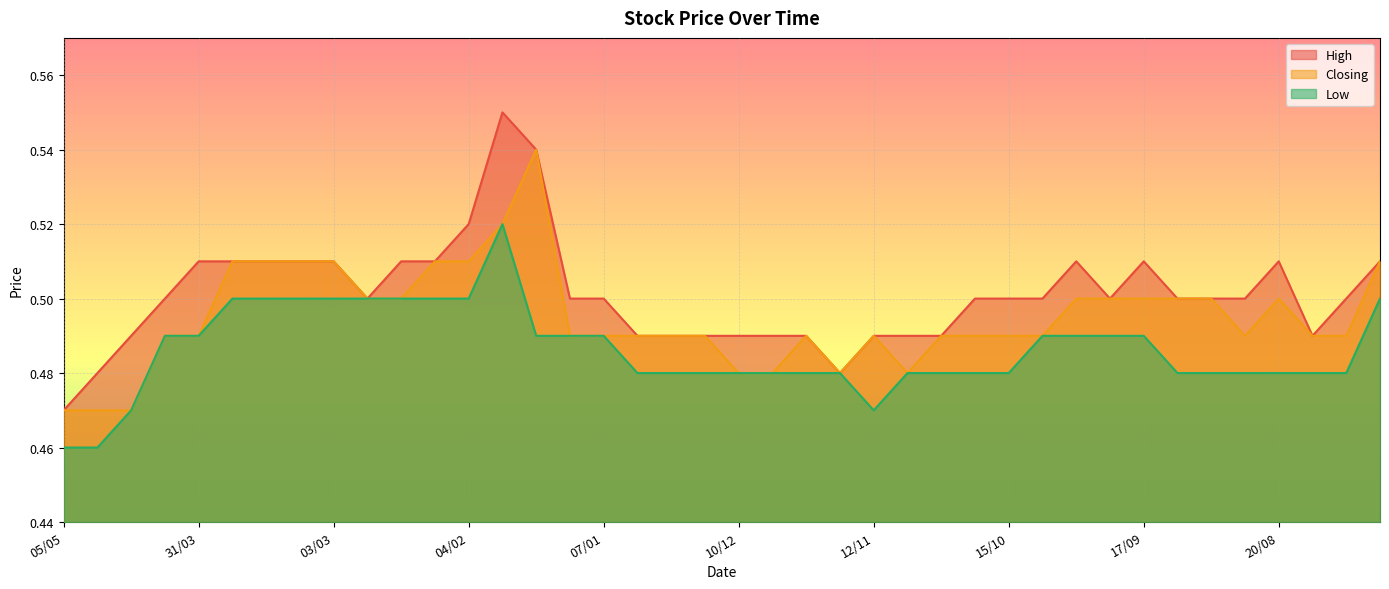

Which series has the largest total across all categories?

High